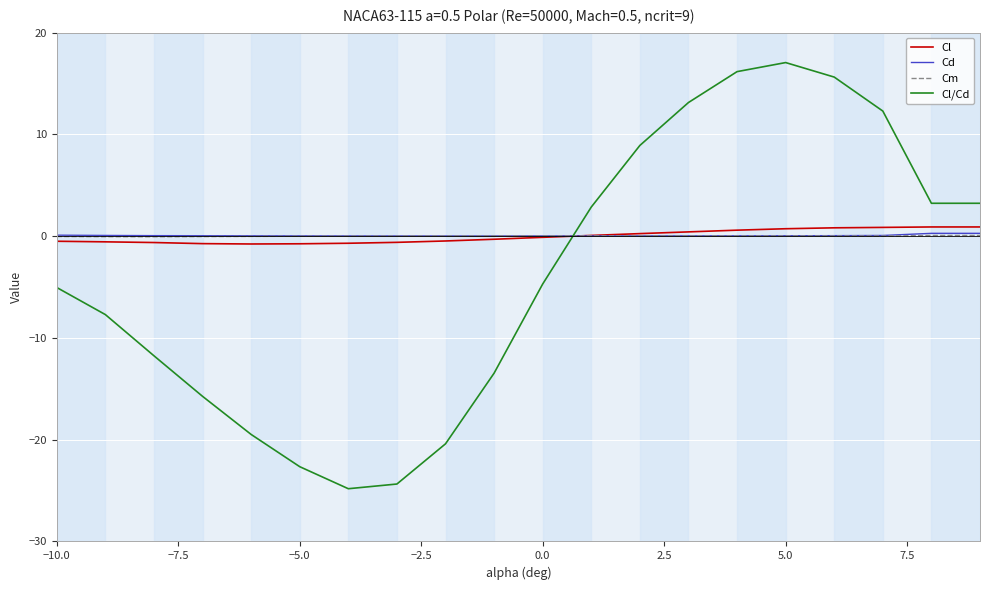

What is the greatest value displayed?

17.1